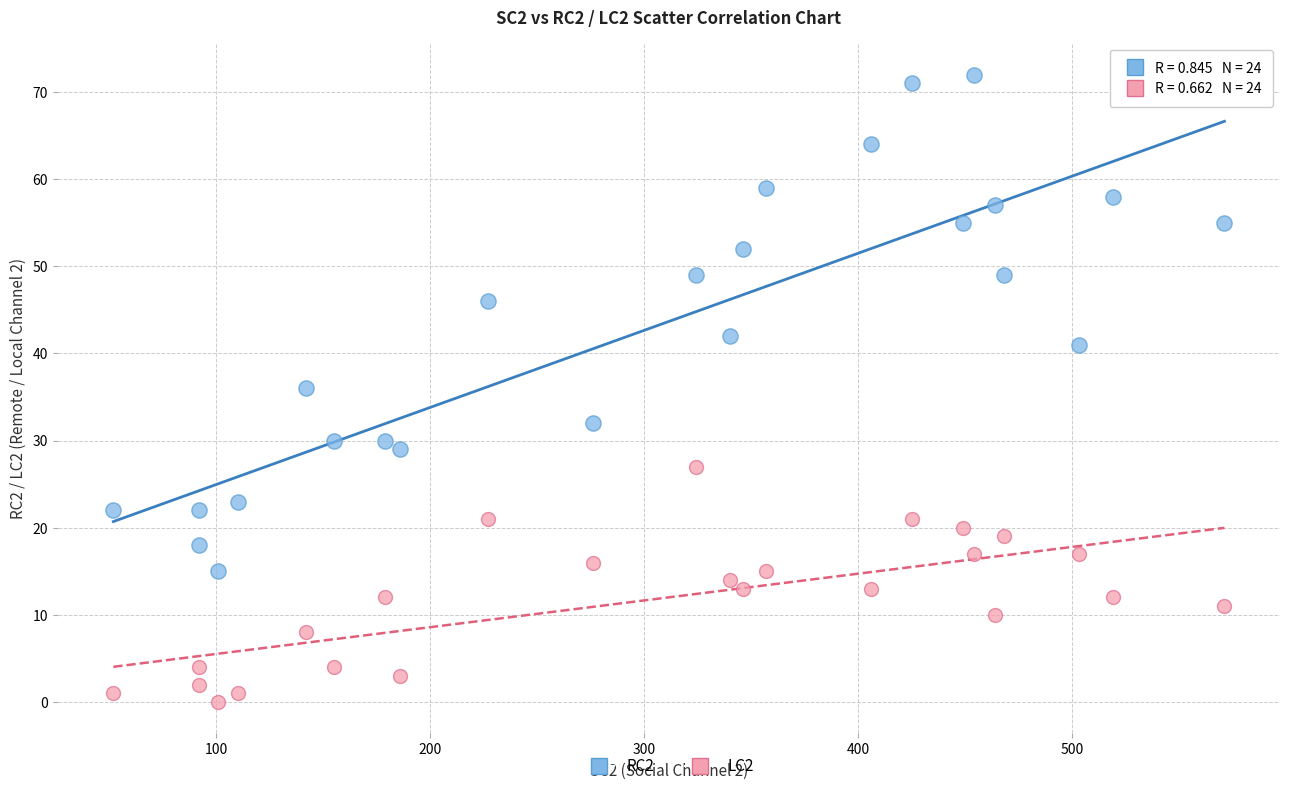

What is the X range (max minus min) for the scatter plot?

519